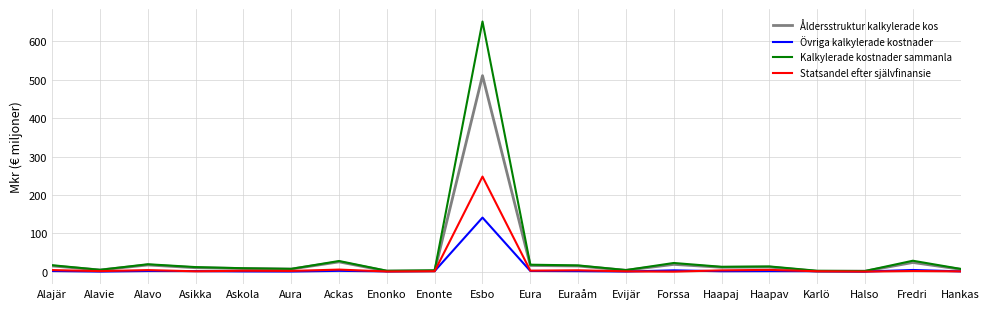

Which category has the highest value across all series?

Esbo